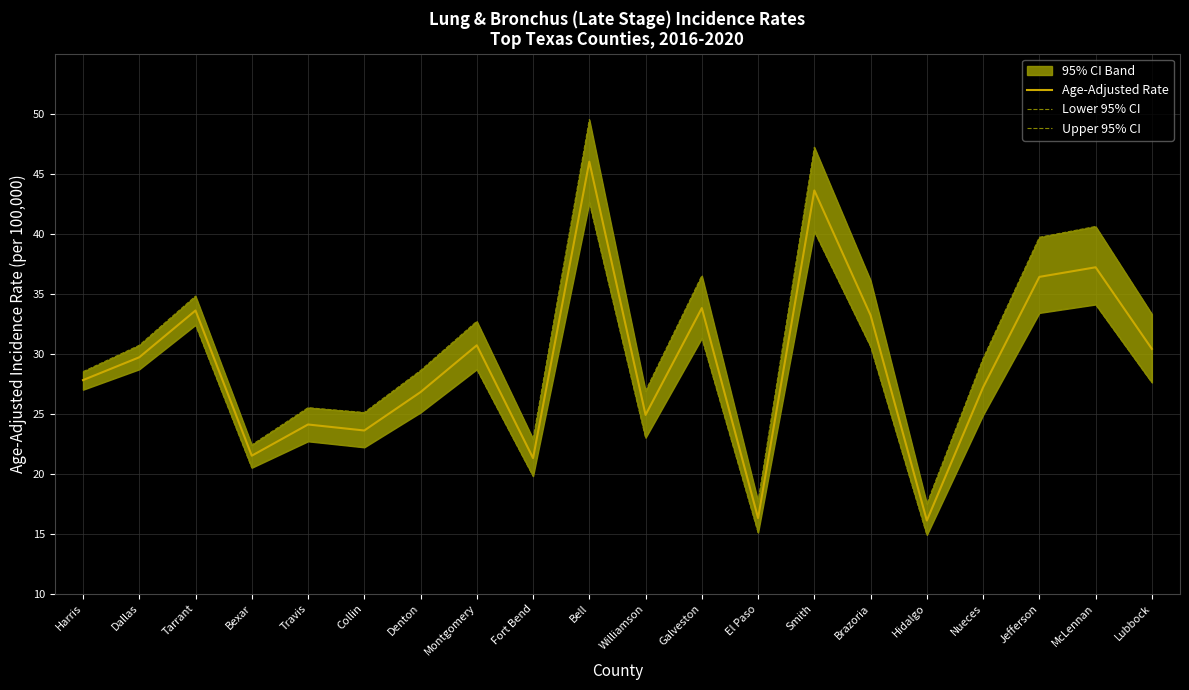

The Age-Adjusted Rate series shows 8.7 at Nueces. True or false?

False